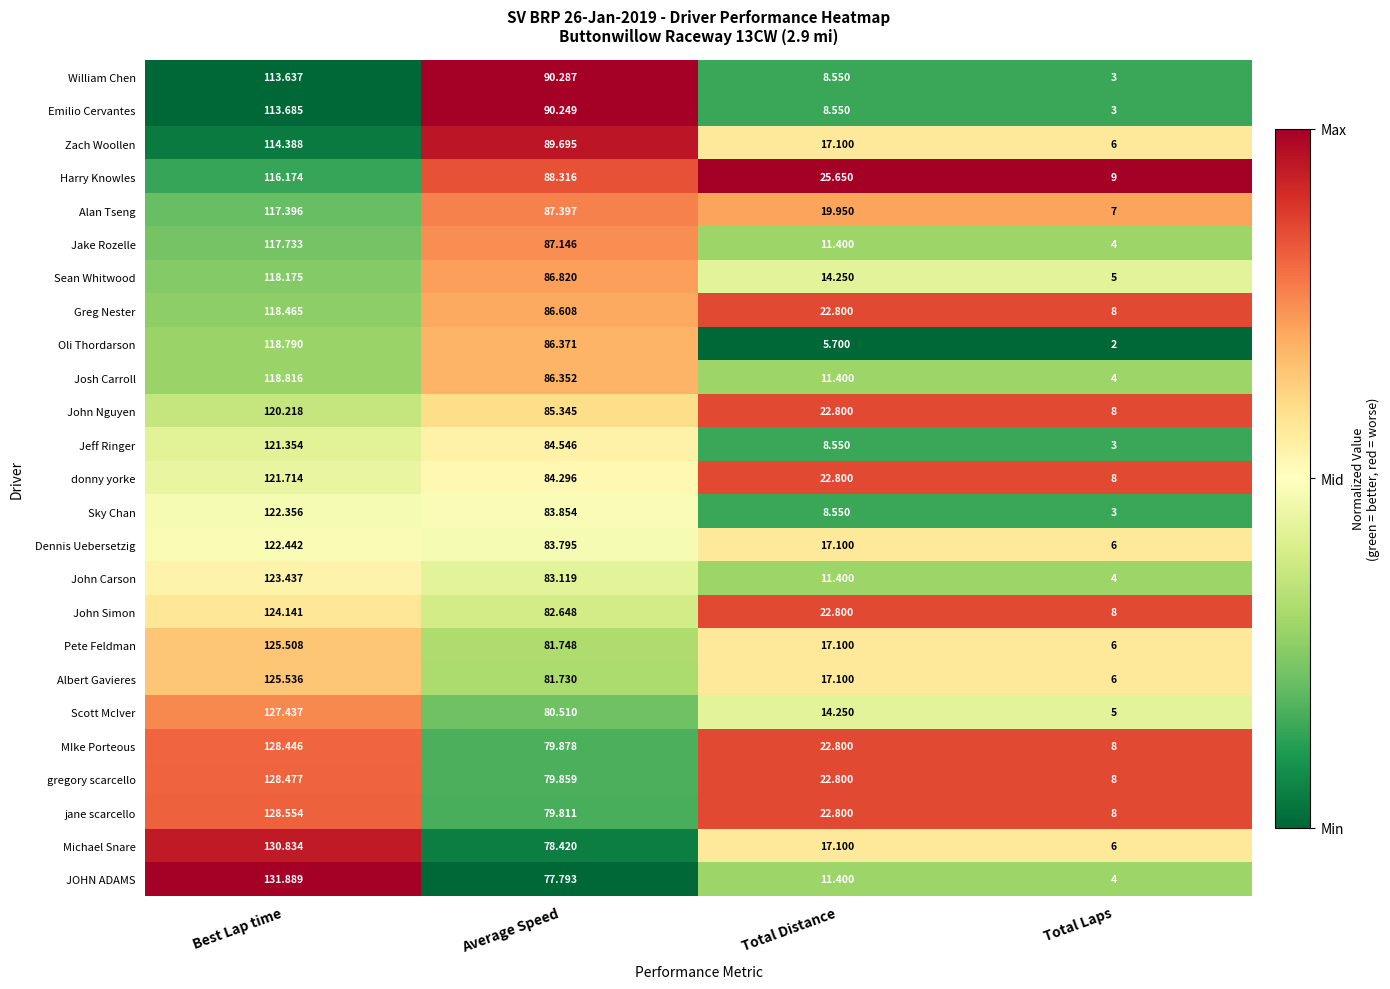

At which label is JOHN ADAMS closest to 67?

Average Speed